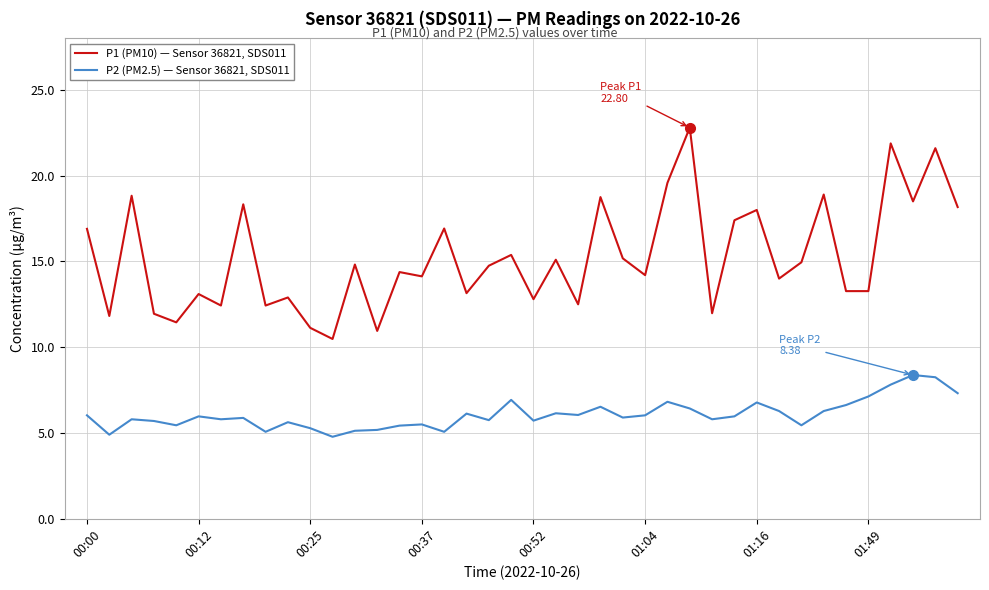

List the series in order of their overall mean, highest first.

P1 (PM10) — Sensor 36821, SDS011, P2 (PM2.5) — Sensor 36821, SDS011